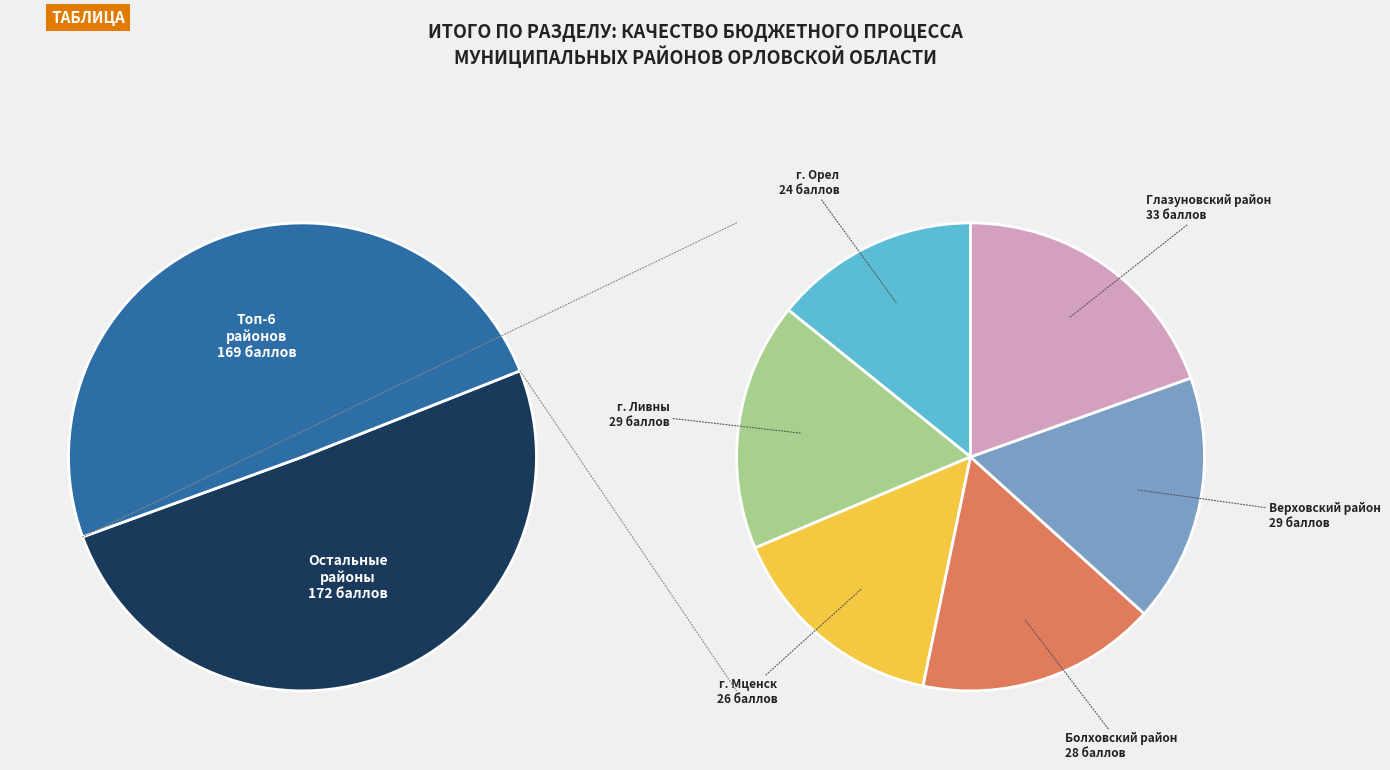

What is the largest slice in the pie chart?

Глазуновский район